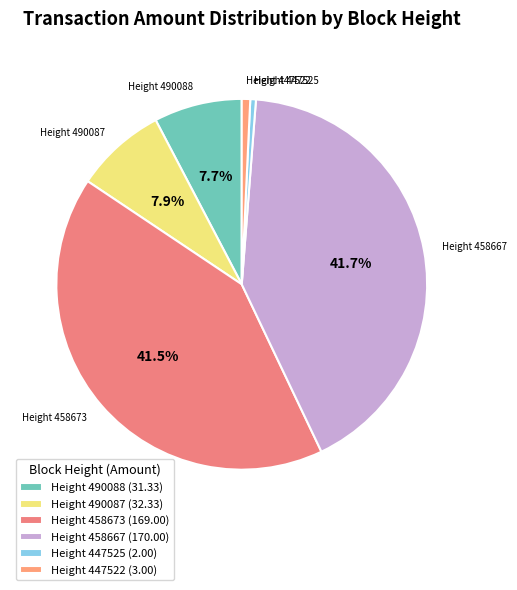

Is there a majority slice in this chart?

No